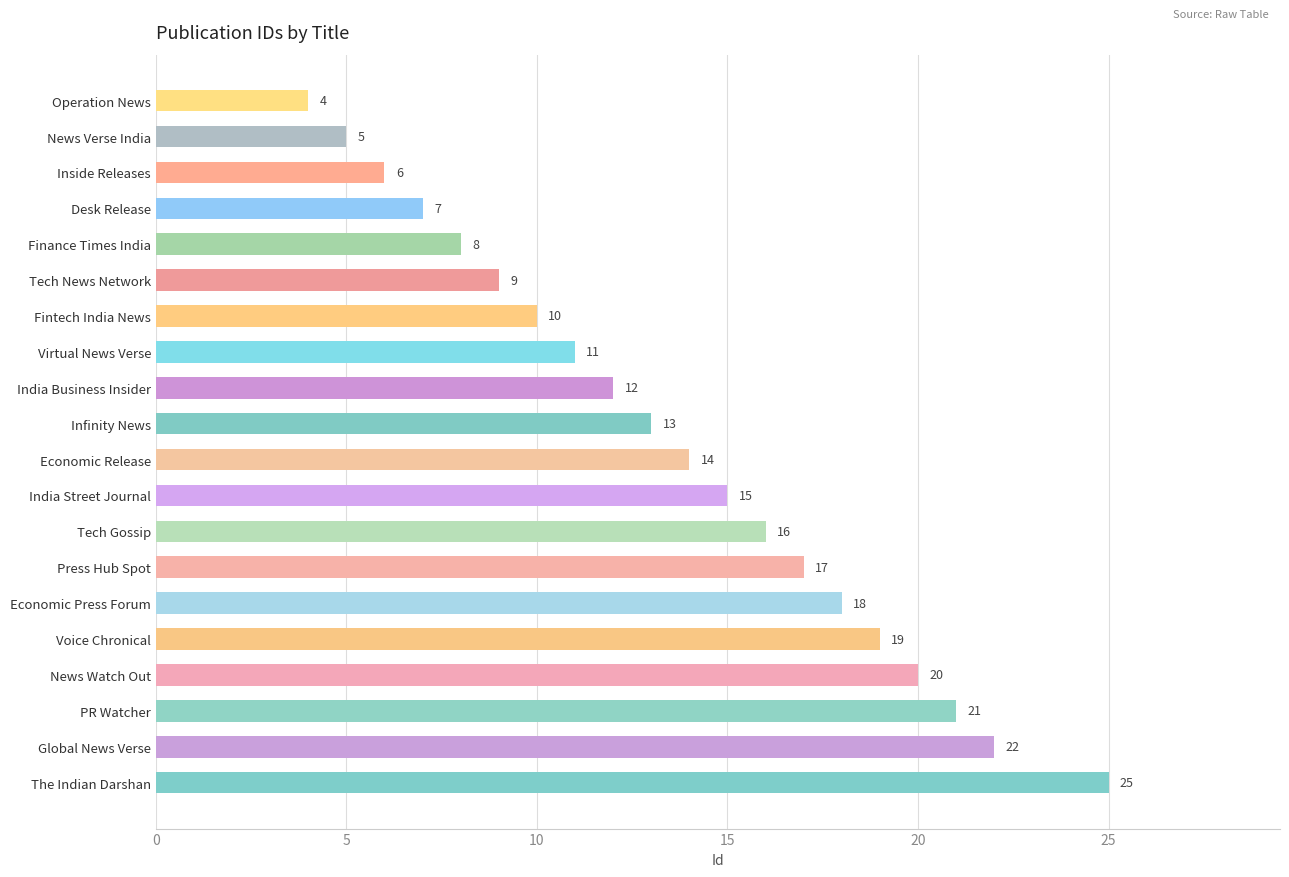

What is the minimum value shown in the chart?

4